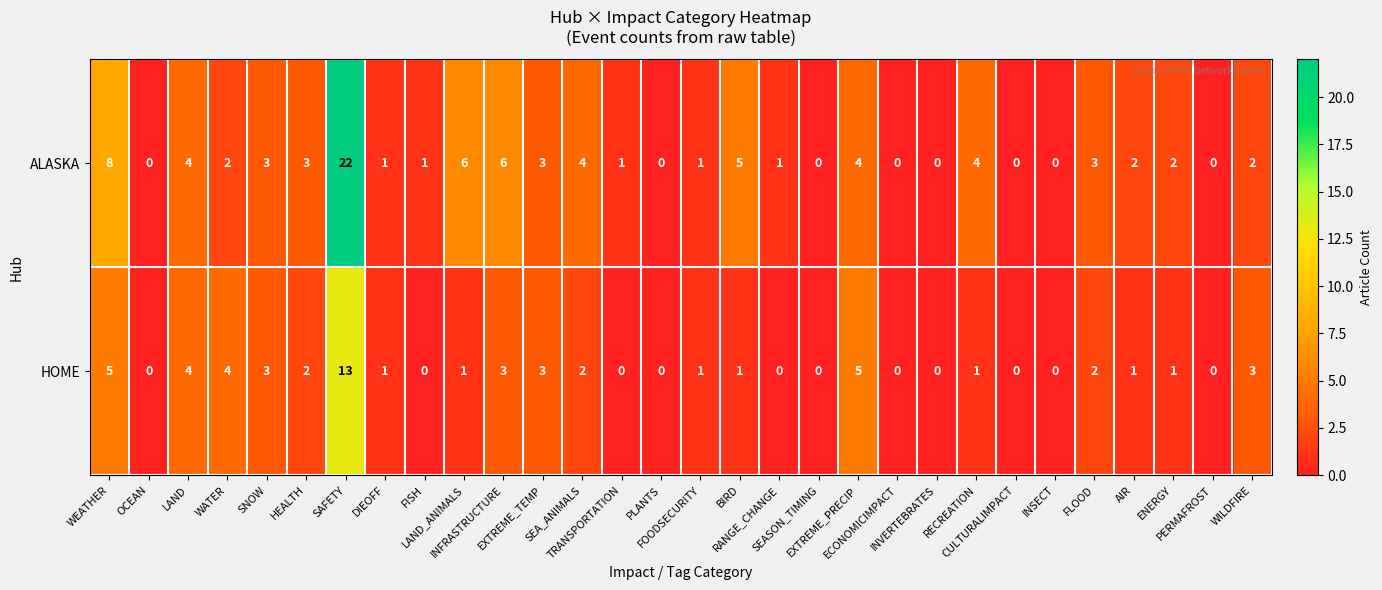

How many series are shown in this chart?

2